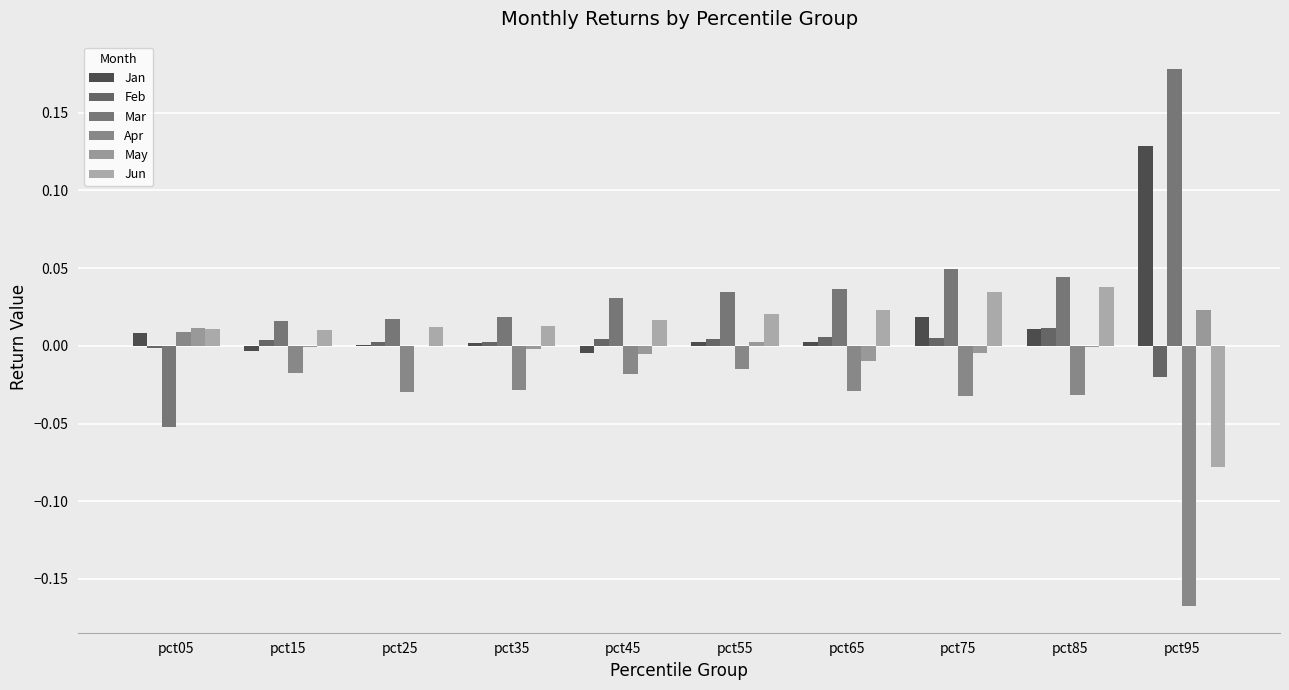

At which category is the sum across all series the highest?

pct85